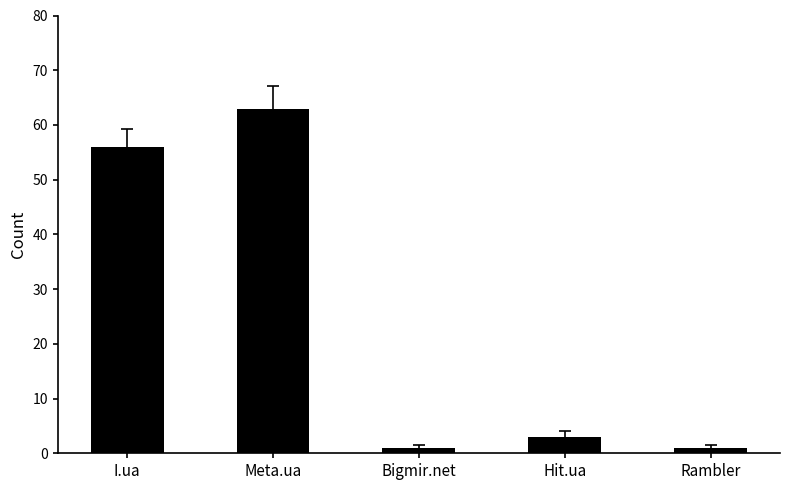

What position from the left is Meta.ua?

2